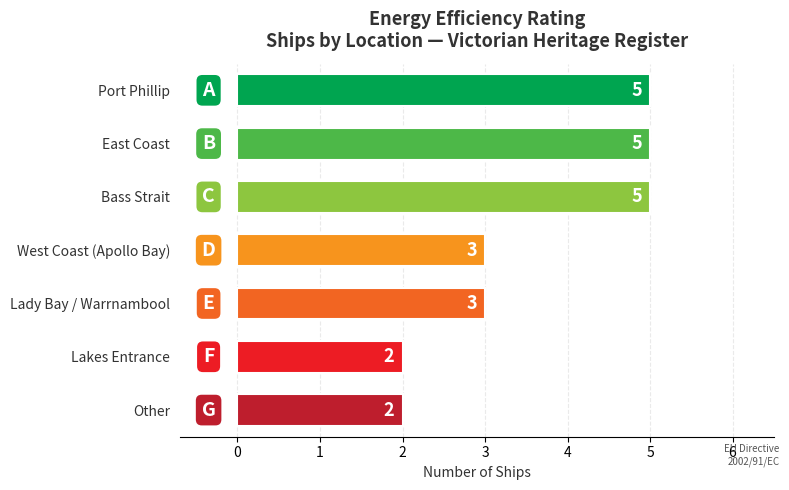

Is it true that the value at Bass Strait is 2?

False